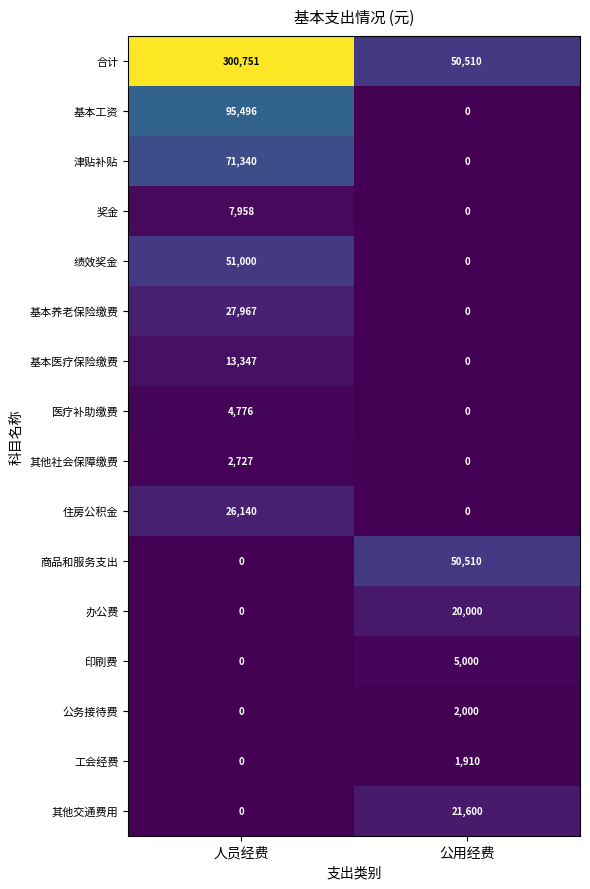

At which label does 基本养老保险缴费 reach its peak?

人员经费